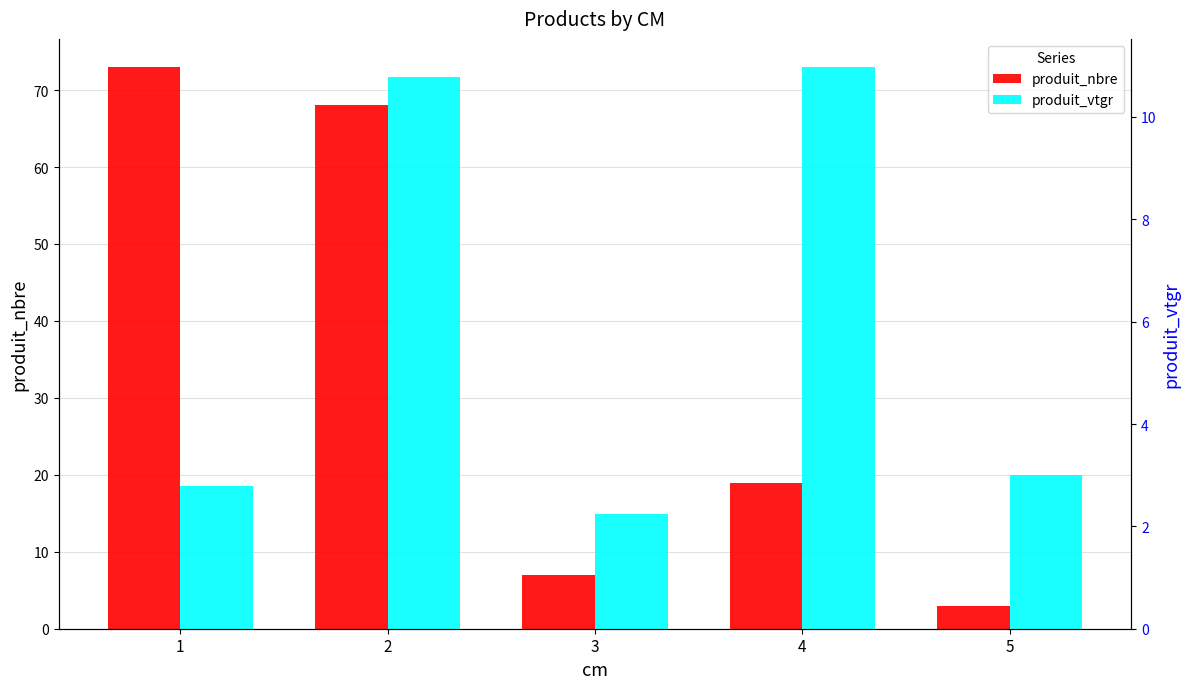

What value does the produit_nbre series have at 1?

73.0